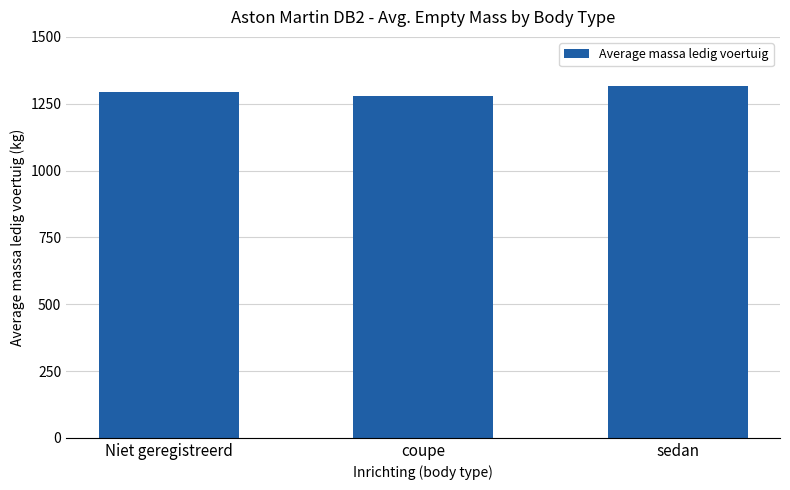

Rank the categories by value from lowest to highest.

coupe, Niet geregistreerd, sedan